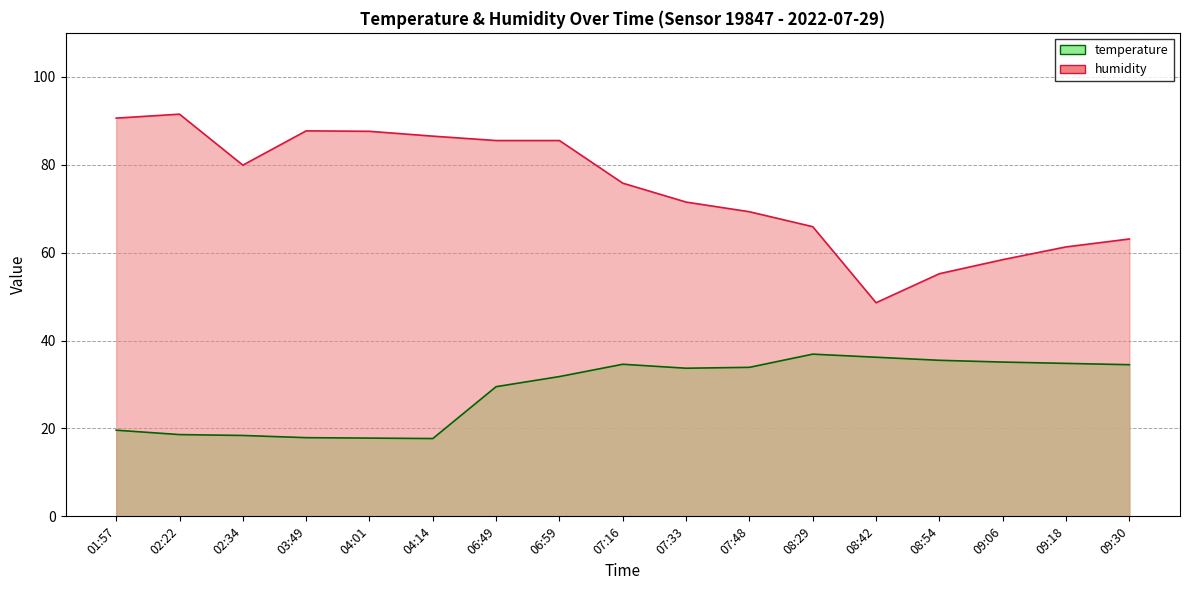

Reading right to left, list all the values displayed in this chart.

temperature: 09:30=34.5	09:18=34.8	09:06=35.1	08:54=35.5	08:42=36.2	08:29=36.9	07:48=33.9	07:33=33.7	07:16=34.6	06:59=31.8	06:49=29.5	04:14=17.7	04:01=17.8	03:49=17.9	02:34=18.4	02:22=18.6	01:57=19.6
humidity: 09:30=63.1	09:18=61.3	09:06=58.4	08:54=55.2	08:42=48.6	08:29=65.9	07:48=69.3	07:33=71.5	07:16=75.8	06:59=85.5	06:49=85.5	04:14=86.5	04:01=87.6	03:49=87.7	02:34=79.9	02:22=91.5	01:57=90.6